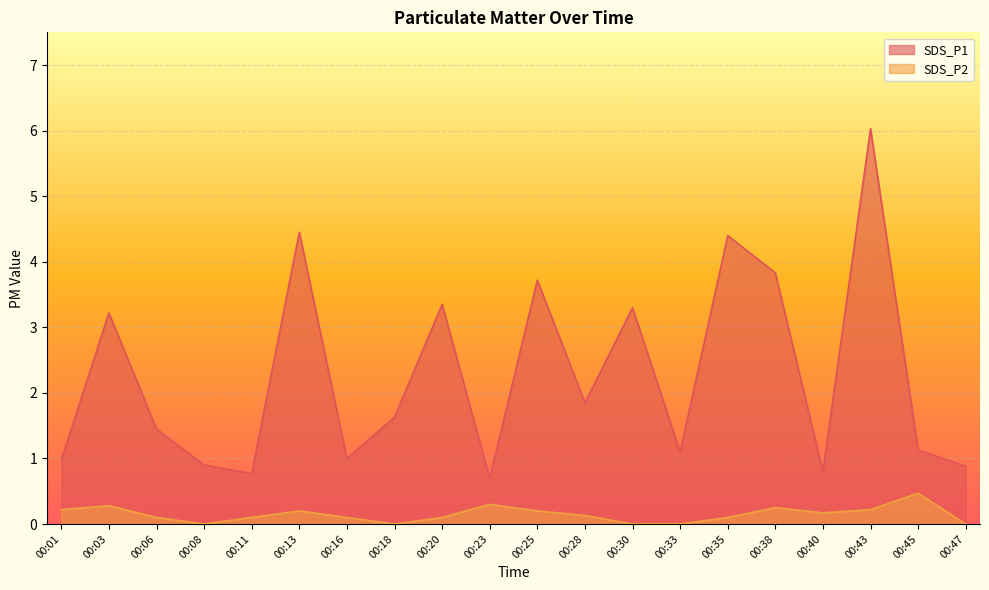

At 00:06, list the series in order from smallest to largest.

SDS_P2, SDS_P1